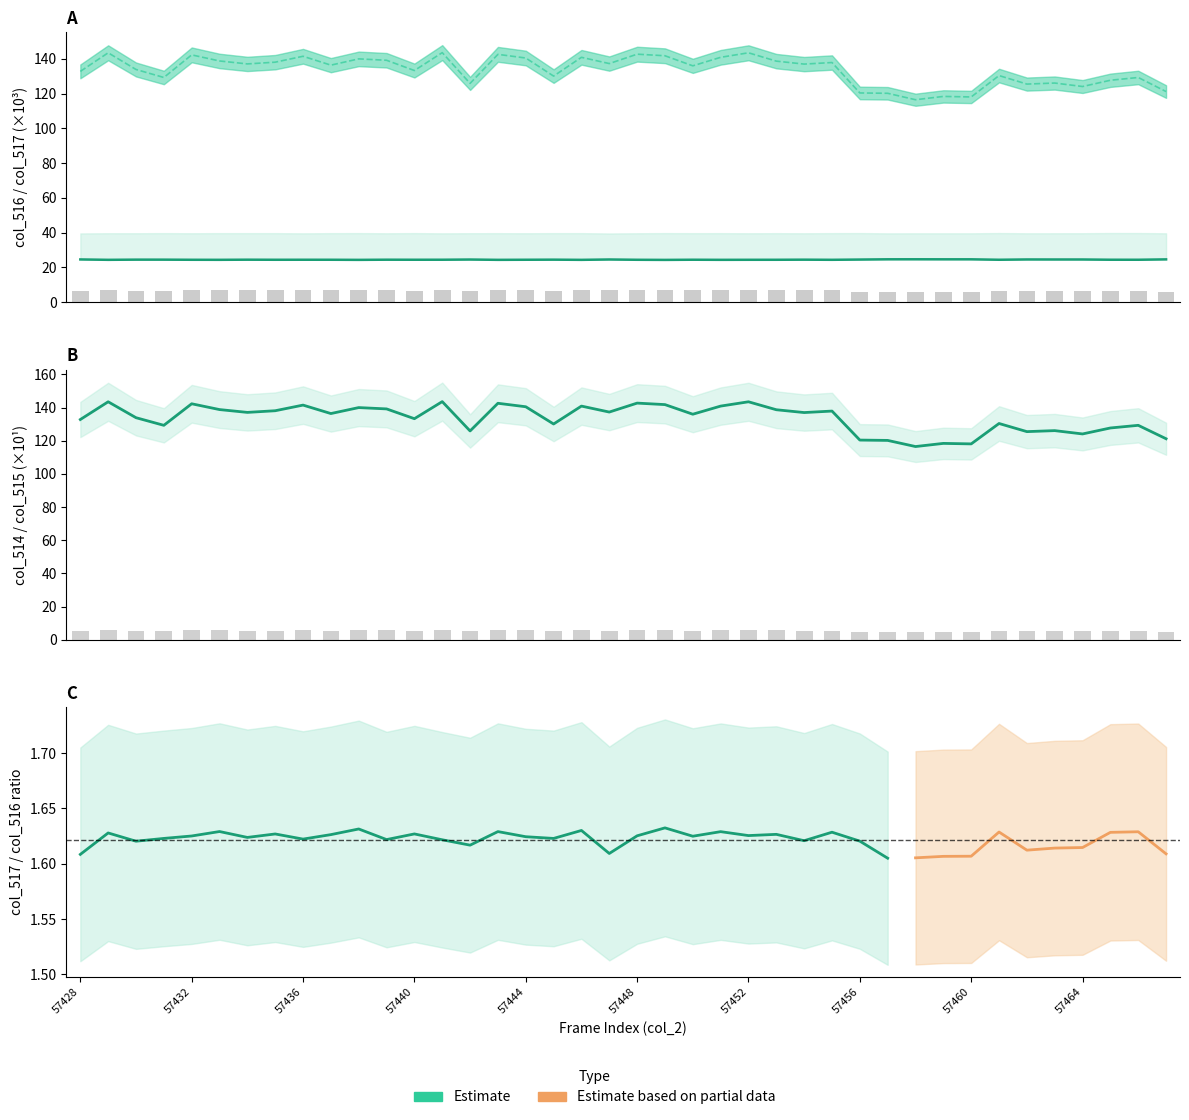

Read the col_515 value at 57436.

7.1